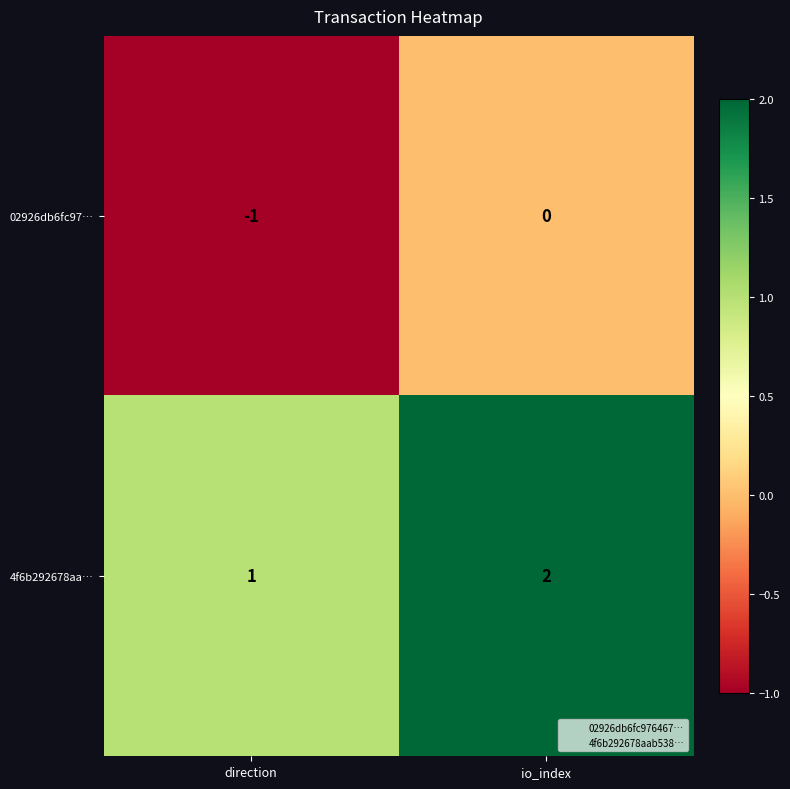

List the series in order of their overall mean, lowest first.

02926db6fc97…, 4f6b292678aa…